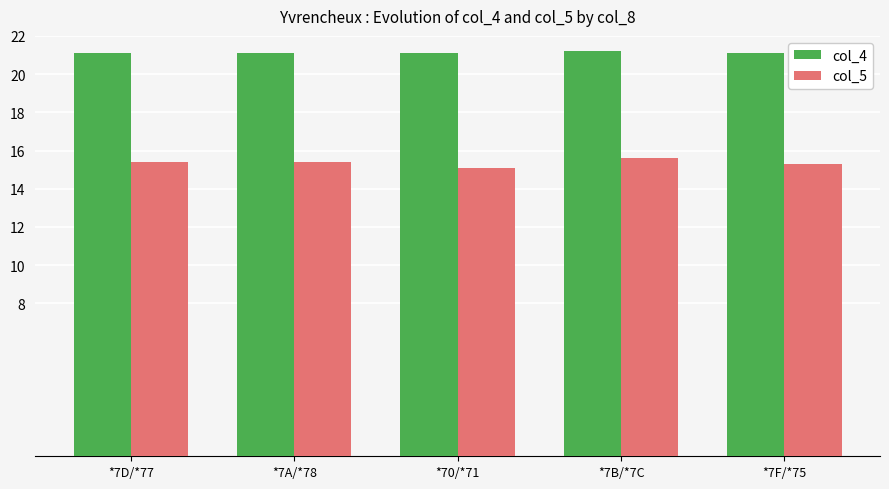

At *7D/*77, list the series in order from smallest to largest.

col_5, col_4